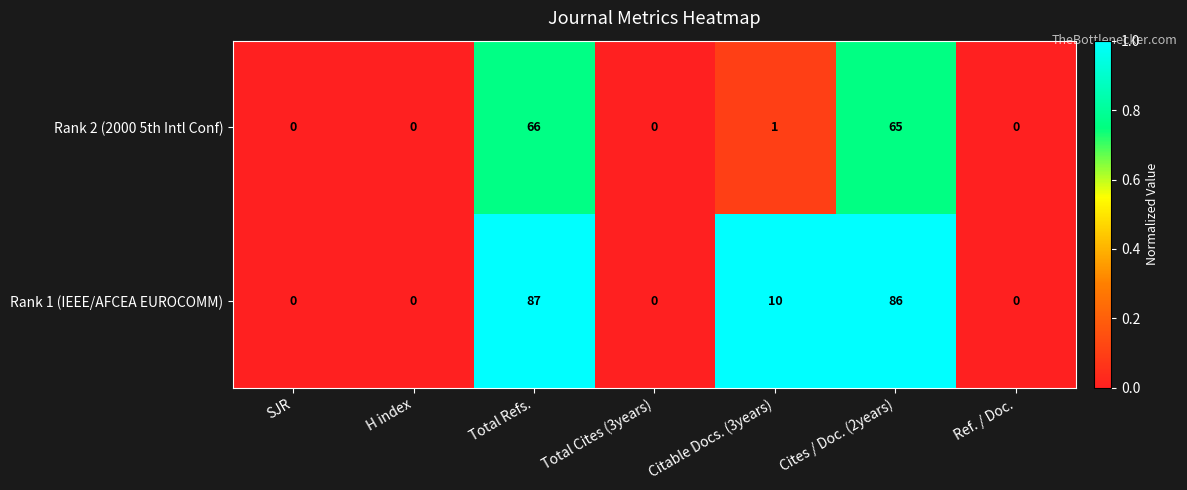

True or false: Rank 1 (IEEE/AFCEA EUROCOMM) has a value of 143 at Total Refs..

False